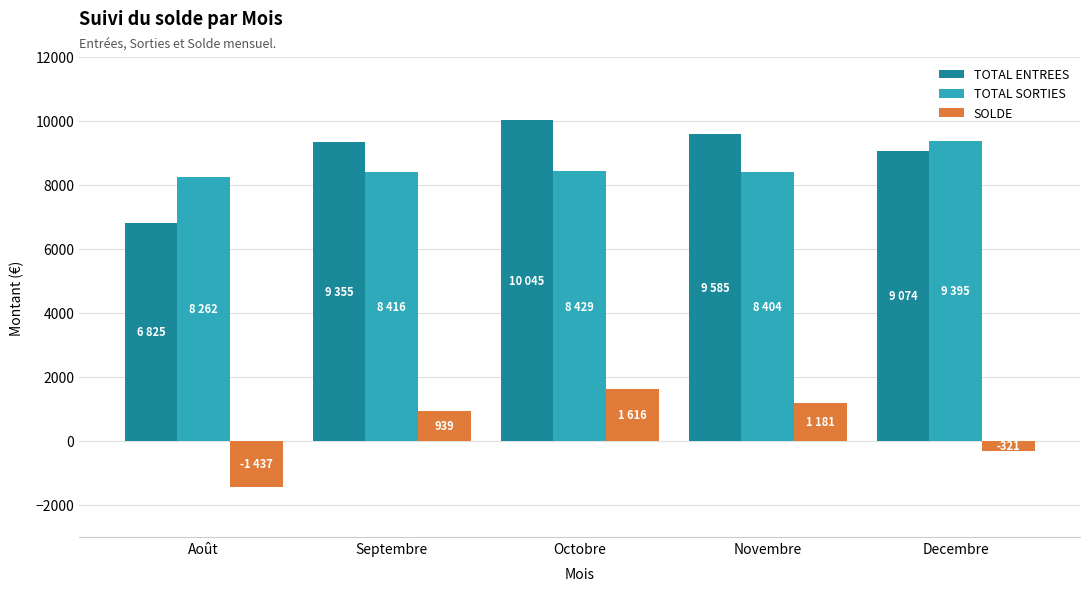

Which series changed the most between Août and Decembre?

TOTAL ENTREES